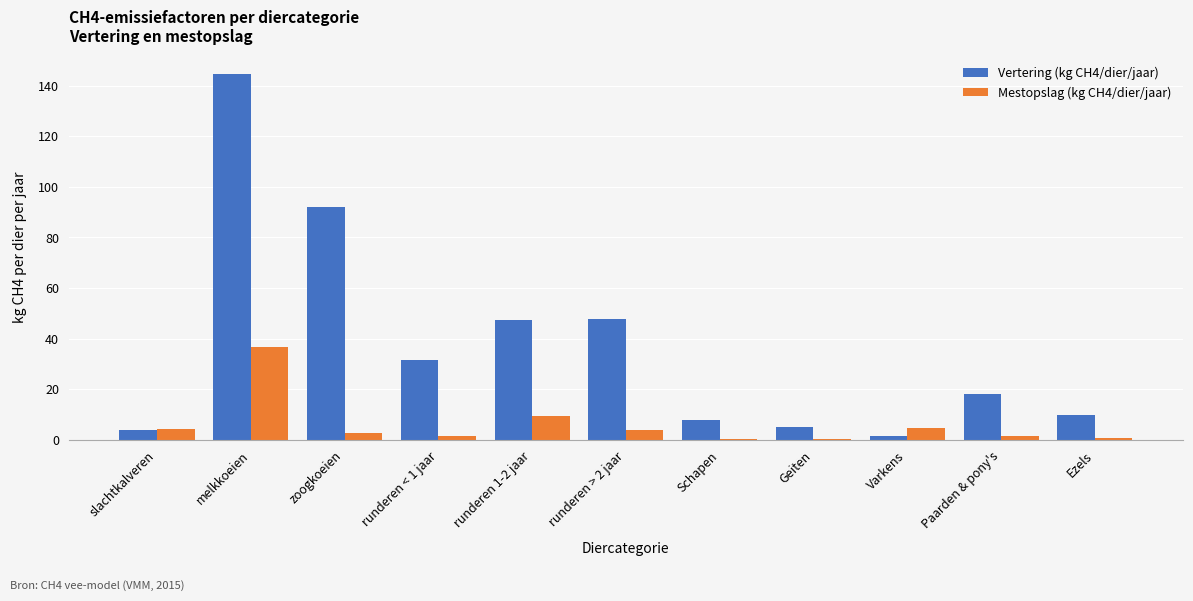

What is the sum of all Mestopslag (kg CH4/dier/jaar) values?

65.2